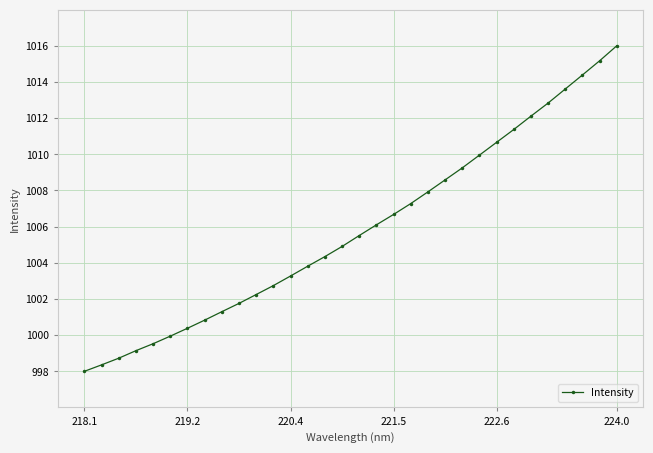

What is the sum of all values?

32186.7